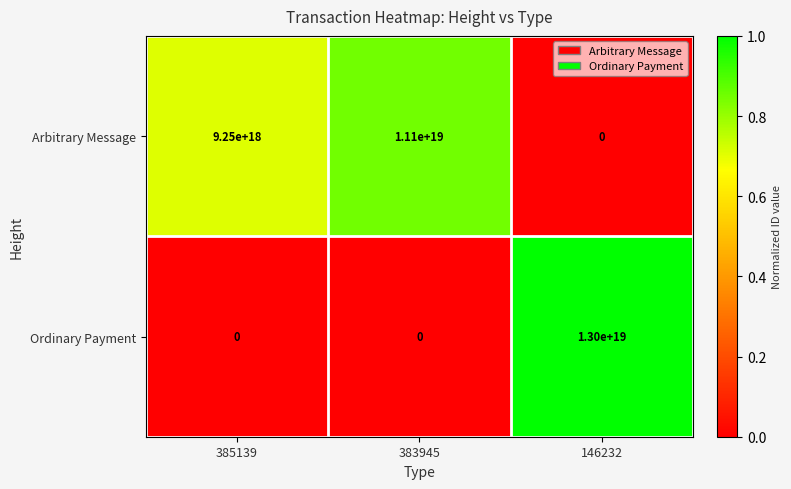

Count the Ordinary Payment values in the range 0 to 13000000000000000000.

3